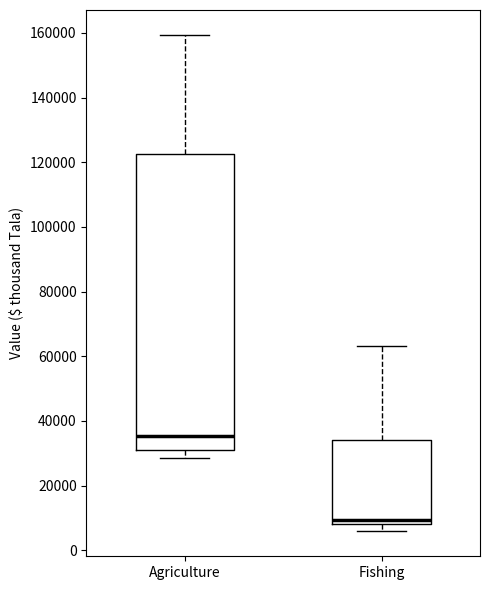

Reading left to right, transcribe this box plot: for each box, give where its median line is, the range the box spans, and where its two whiskers end, as read against the y-axis. The values are not printed on the chart, so give them approximately, as read against the axis.

Agriculture: median 36000, box 30000 to 122000, whiskers 28000 to 160000
Fishing: median 10000, box 8000 to 34000, whiskers 6000 to 64000